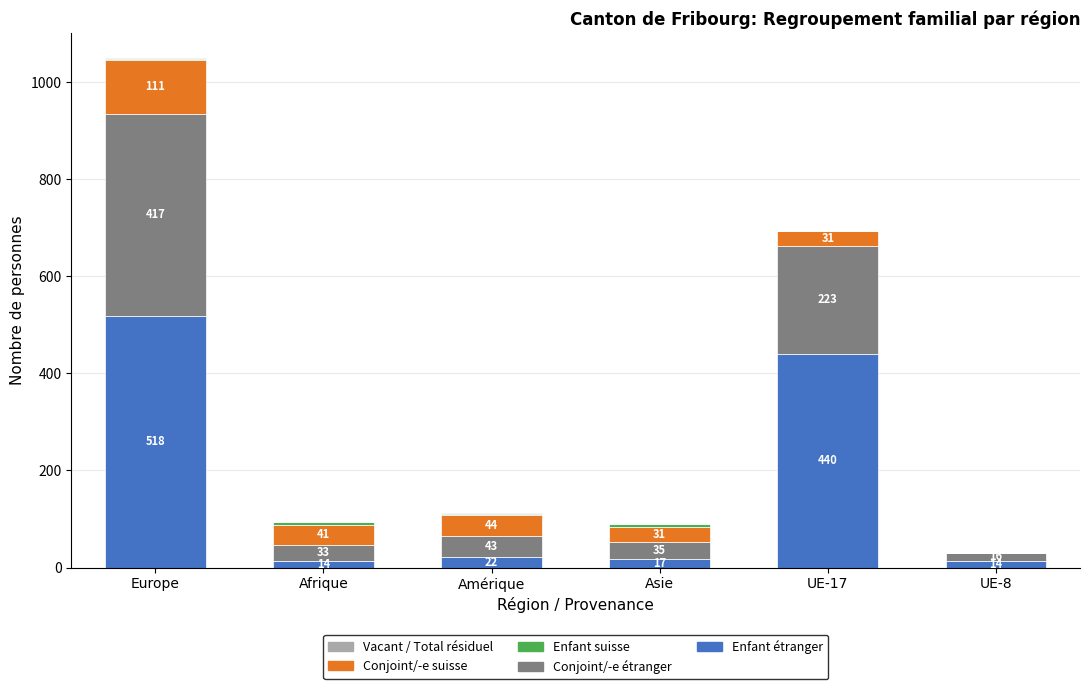

What is the total value across all series at Afrique?

94